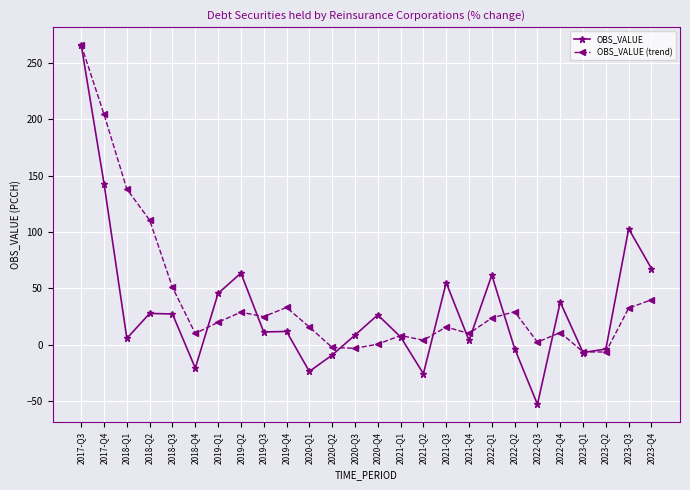

In OBS_VALUE (trend), how many points are lower than both neighbors (excluding endpoints)?

7